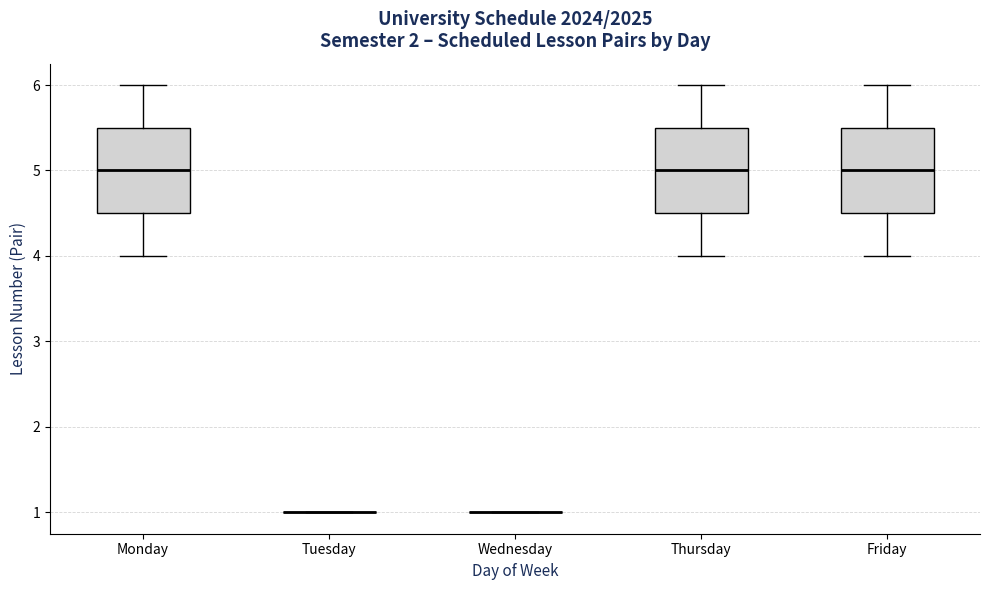

Reading left to right, transcribe this box plot: for each box, give where its median line is, the range the box spans, and where its two whiskers end, as read against the y-axis. The values are not printed on the chart, so give them approximately, as read against the axis.

Monday: median 5.0, box 4.5 to 5.5, whiskers 4.0 to 6.0
Tuesday: box collapsed to a line at 1.0, whiskers 1.0 to 1.0
Wednesday: box collapsed to a line at 1.0, whiskers 1.0 to 1.0
Thursday: median 5.0, box 4.5 to 5.5, whiskers 4.0 to 6.0
Friday: median 5.0, box 4.5 to 5.5, whiskers 4.0 to 6.0